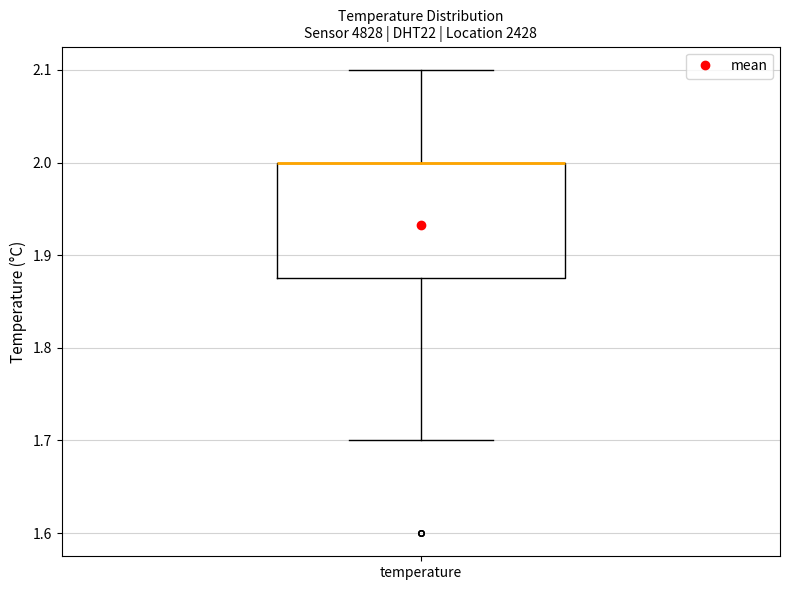

Where is the upper edge of the box for temperature on the y-axis? The values are not printed on the chart, so give them approximately, as read against the axis.

2.00